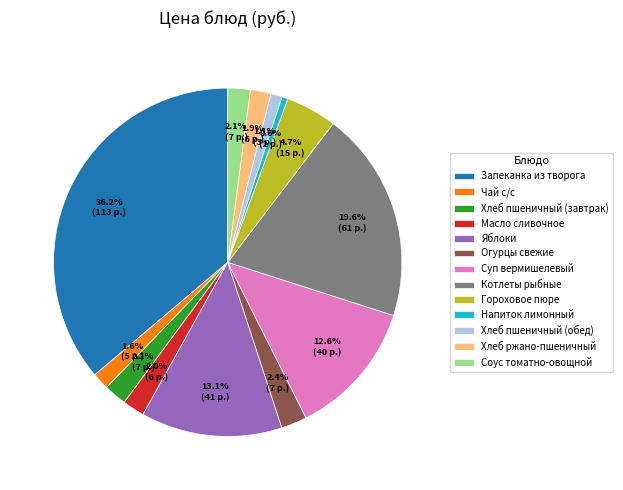

To the nearest percent, what percentage of the pie is Яблоки?

13%